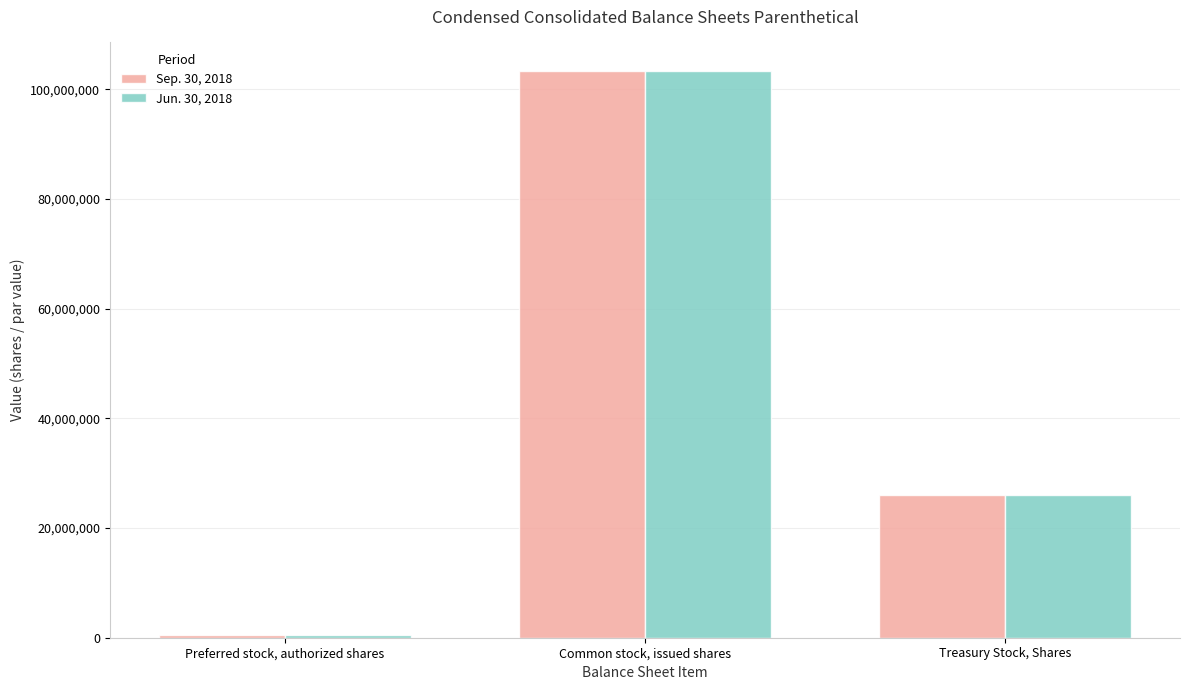

What is the value of the Sep. 30, 2018 bar at the 1st from the left?

500000